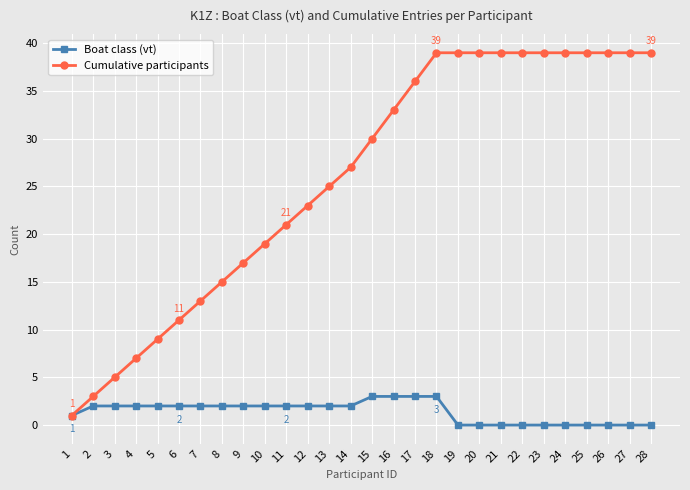

Reading right to left, list all the values displayed in this chart.

Boat class (vt): 28=0	27=0	26=0	25=0	24=0	23=0	22=0	21=0	20=0	19=0	18=3	17=3	16=3	15=3	14=2	13=2	12=2	11=2	10=2	9=2	8=2	7=2	6=2	5=2	4=2	3=2	2=2	1=1
Cumulative participants: 28=39	27=39	26=39	25=39	24=39	23=39	22=39	21=39	20=39	19=39	18=39	17=36	16=33	15=30	14=27	13=25	12=23	11=21	10=19	9=17	8=15	7=13	6=11	5=9	4=7	3=5	2=3	1=1